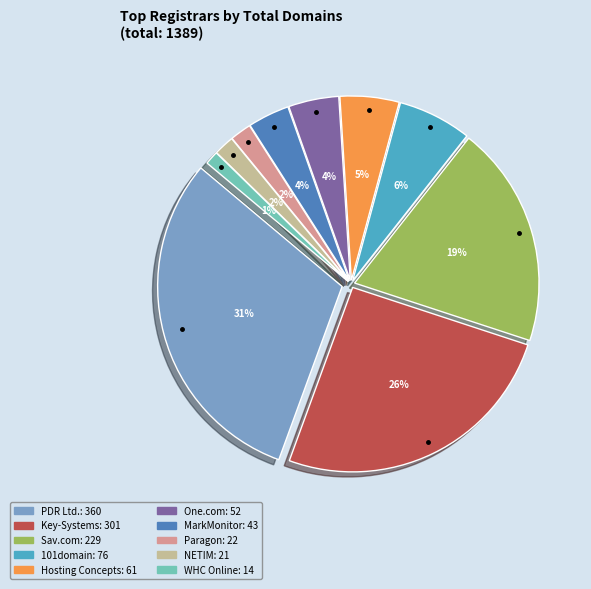

Rank the categories by value from lowest to highest.

WHC Online Solutions Inc., NETIM SARL, Paragon Internet Group Ltd, MarkMonitor Inc., One.com A/S, Hosting Concepts B.V., 101domain GRS Limited, Sav.com, LLC, Key-Systems, LLC, PDR Ltd. d/b/a PublicDomainRegistry.com